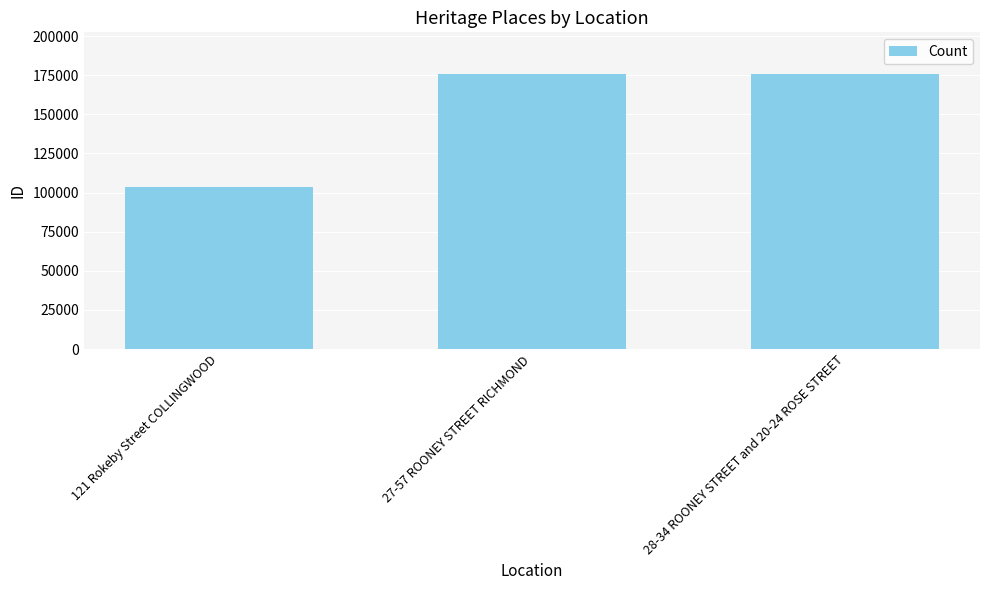

What is the sum of all values?

455735